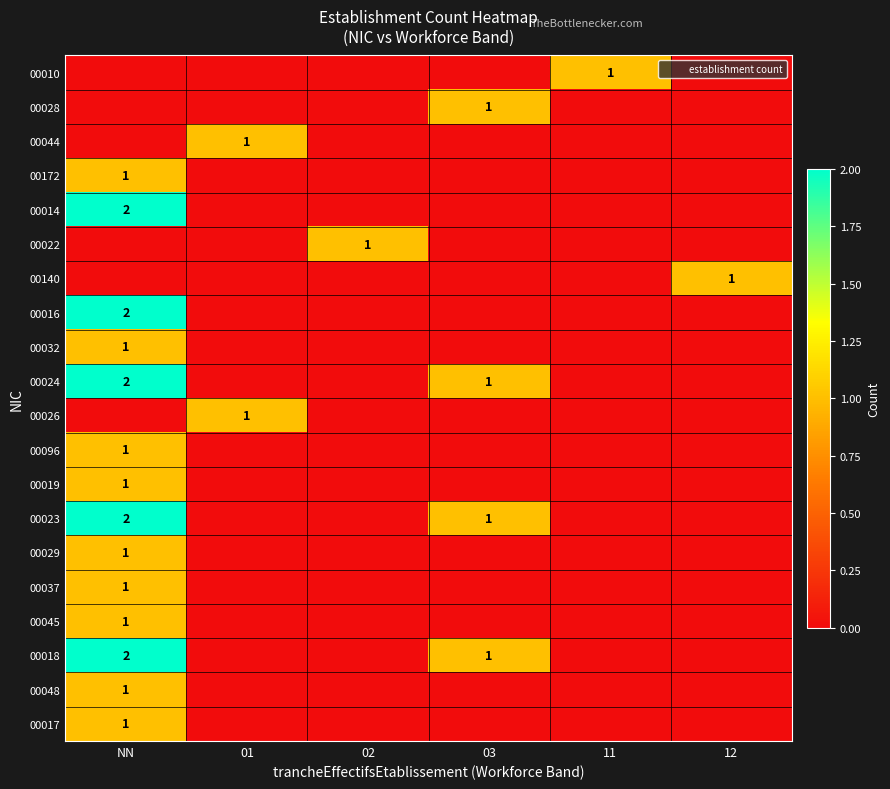

At which category is the sum across all series the highest?

NN